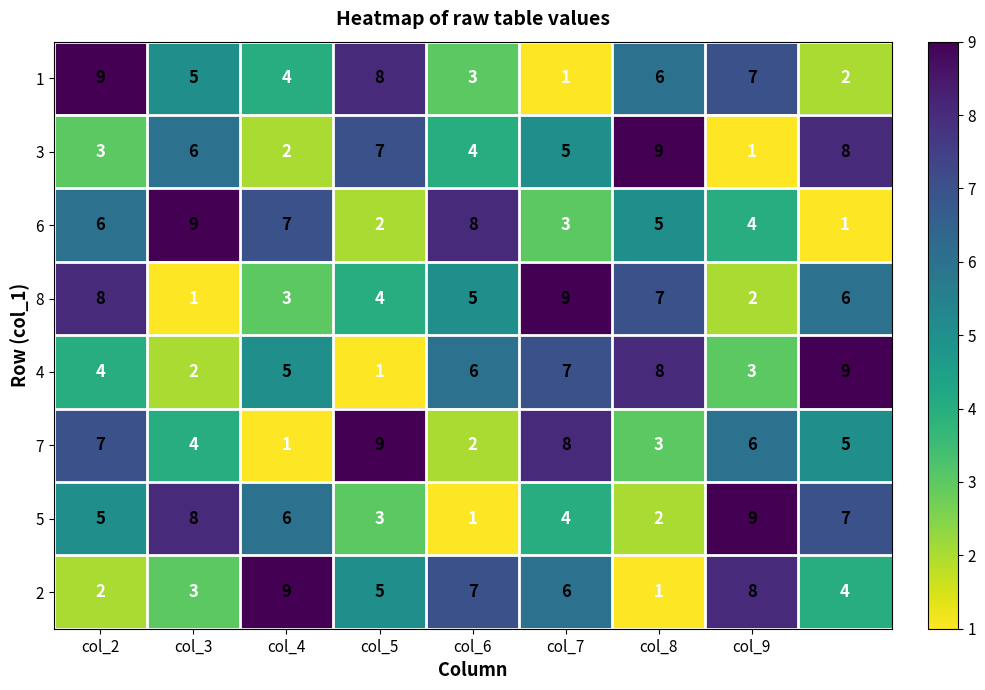

What is the difference between the second highest and minimum values in the 7 series?

7